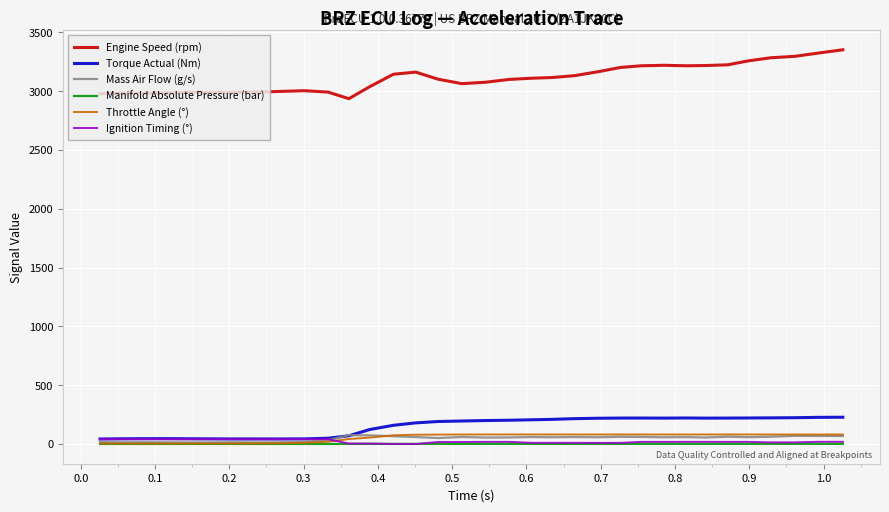

True or false: Engine Speed (rpm) and Torque Actual (Nm) cross at least once.

False